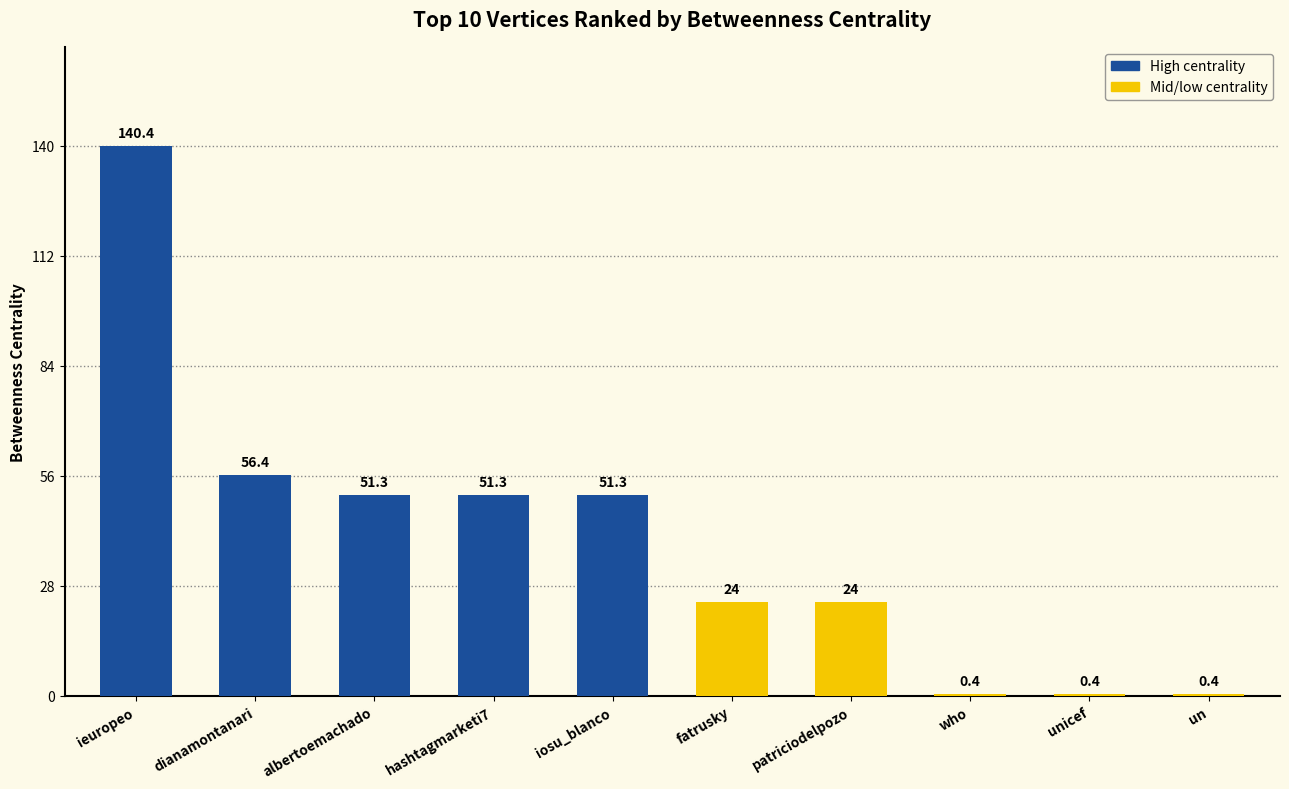

The value at ieuropeo is 92.7. True or false?

False